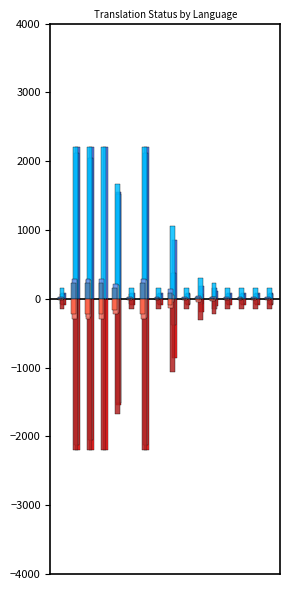

Are the bars horizontal?

No